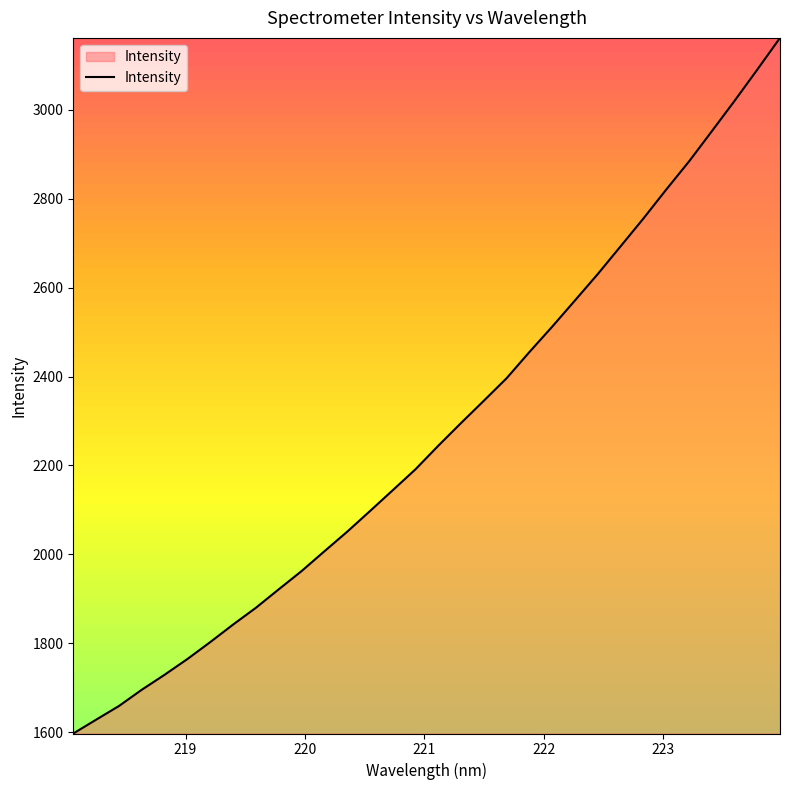

True or false: the data has more than 0 interior local peaks.

False